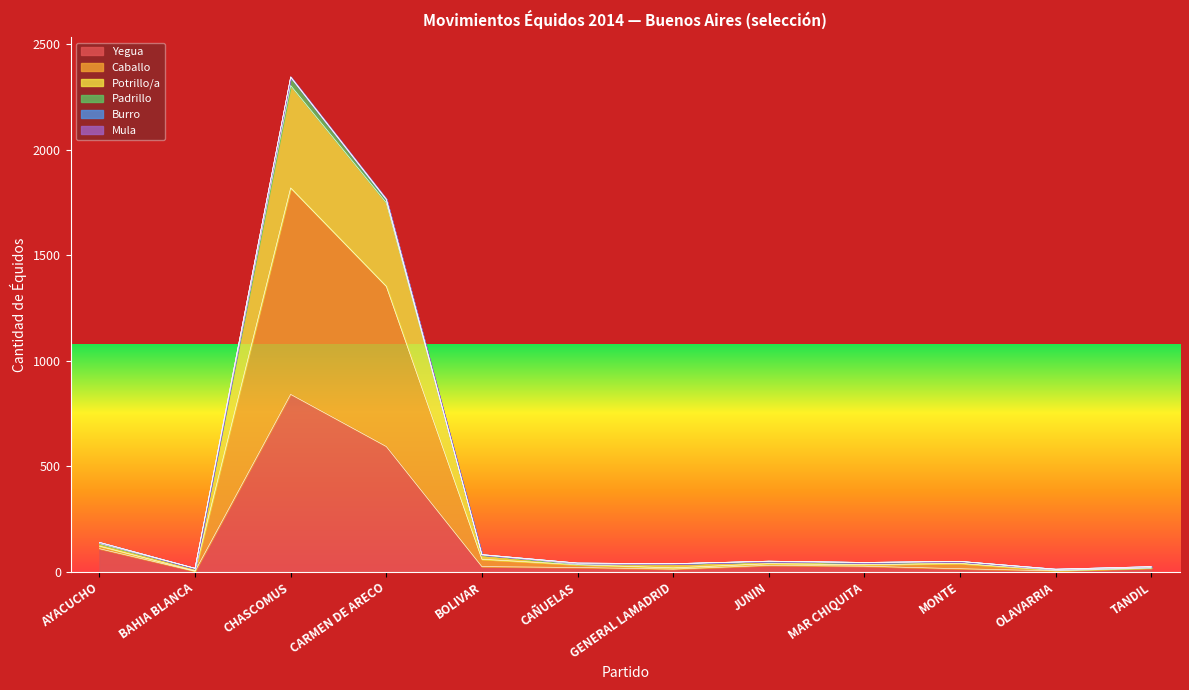

At how many categories does at least one series exceed 607?

2